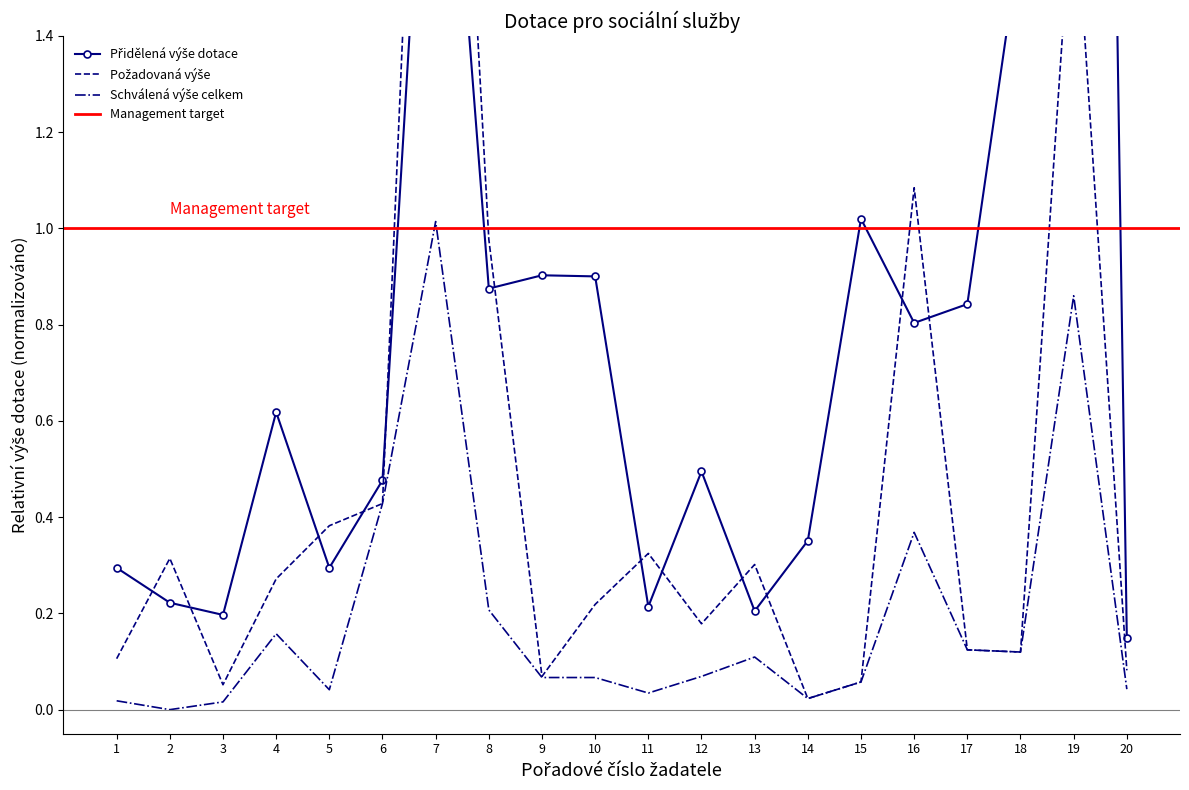

List the labels in order of Přidělená výše dotace value, smallest first.

20, 3, 13, 11, 2, 1, 5, 14, 6, 12, 4, 16, 17, 8, 10, 9, 15, 18, 7, 19